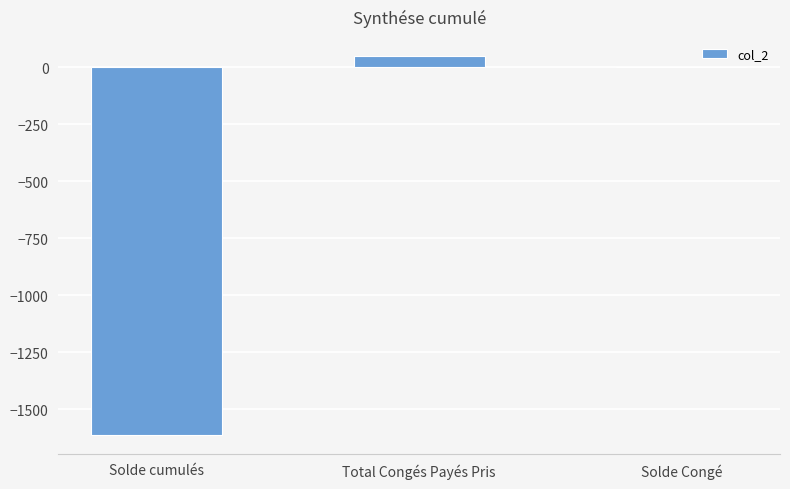

Which label corresponds to the largest value in the chart?

Total Congés Payés Pris